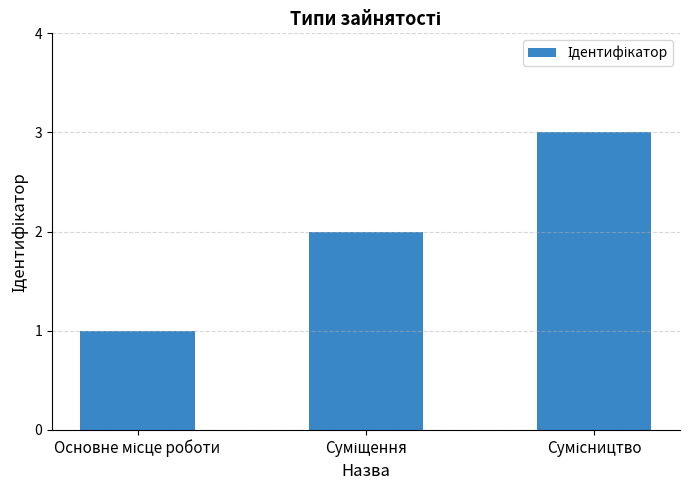

How many categories are shown in the chart?

3